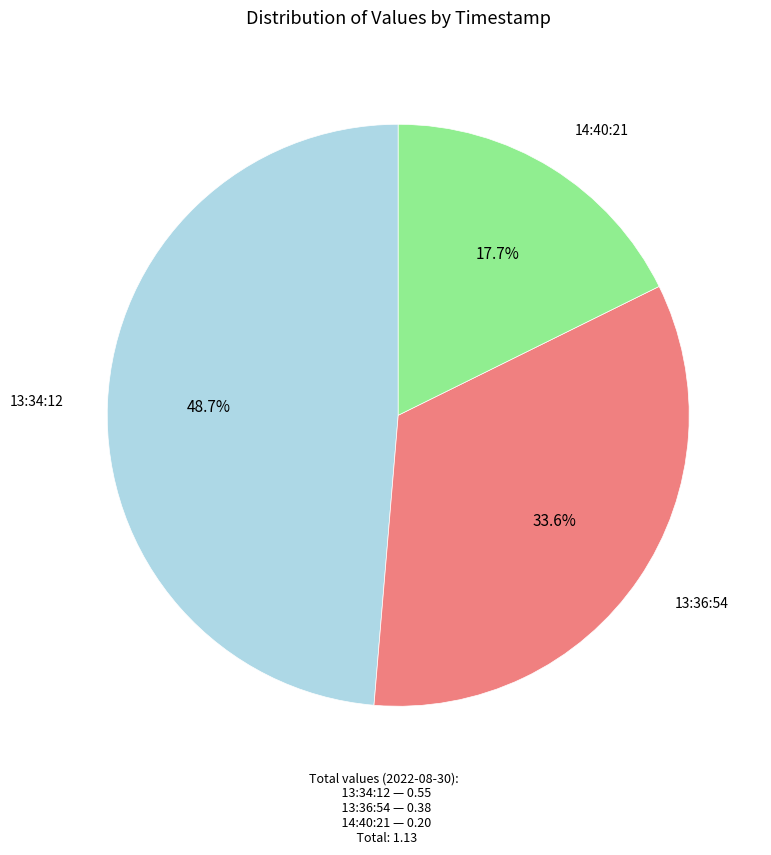

Count the number of slices in the pie.

3